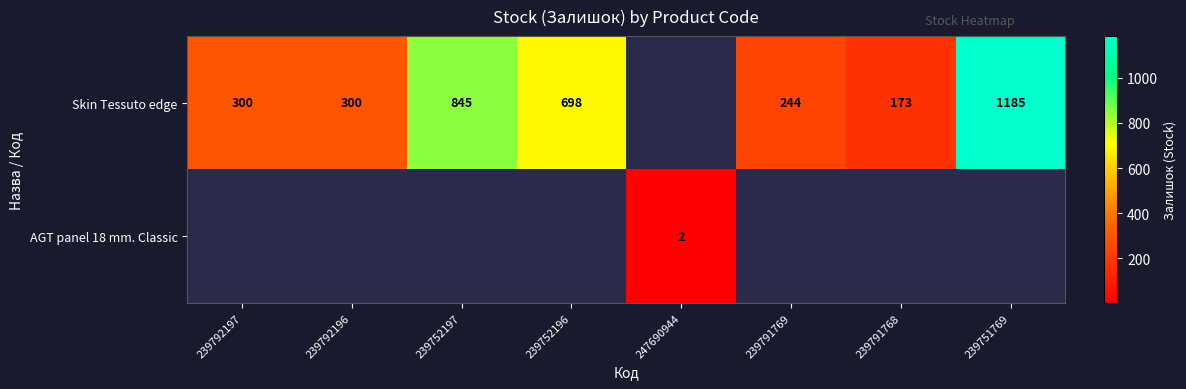

Is it true that Skin Tessuto edge equals 264 at 239791768?

False